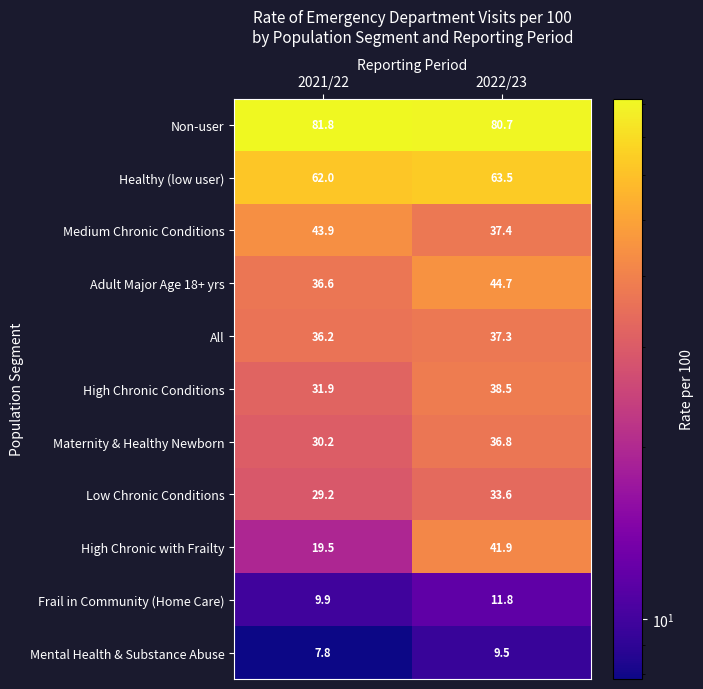

Which series changed the most between 2021/22 and 2022/23?

High Chronic with Frailty